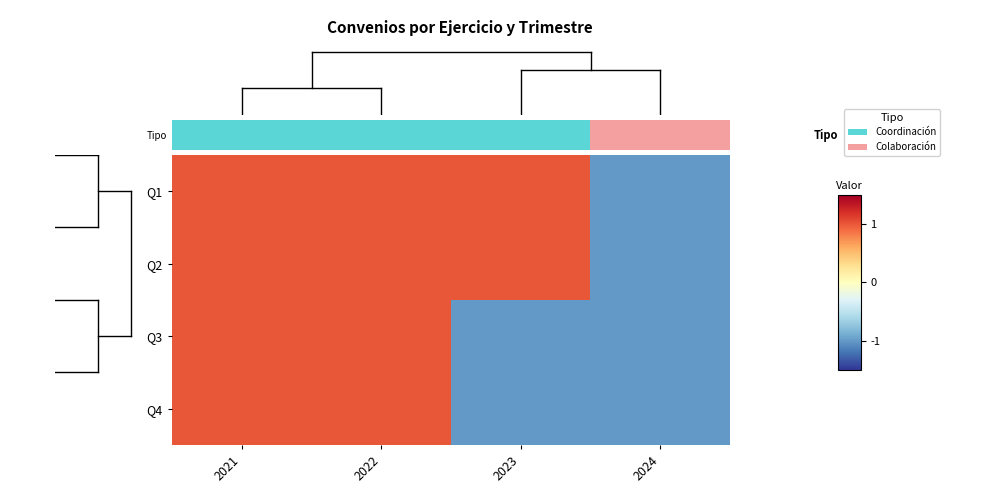

How many data points does each series have?

4